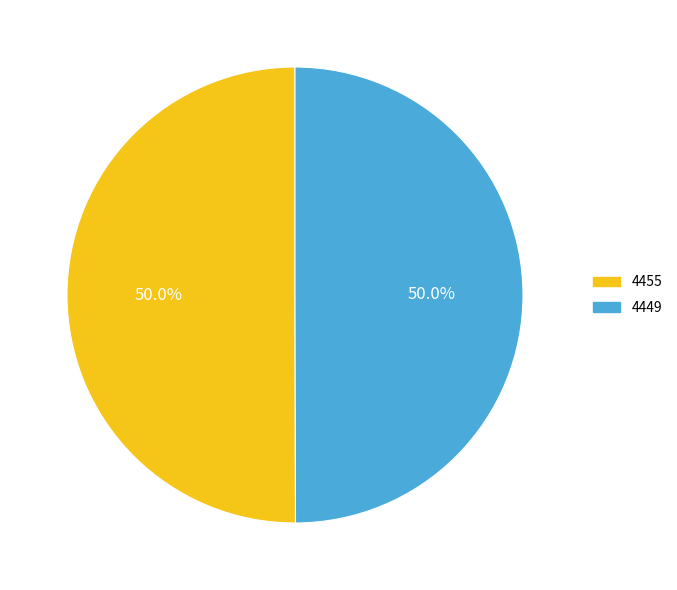

How much of the chart is everything except 4449?

50.0%